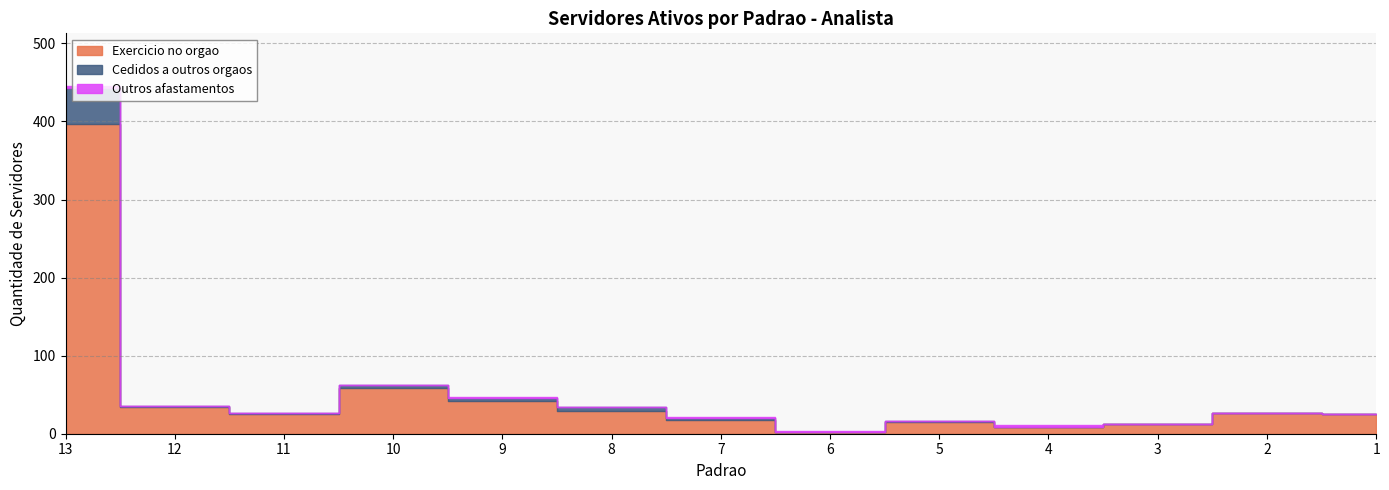

Rank the series by their maximum value, from highest to lowest.

Exercicio no orgao, Cedidos a outros orgaos, Outros afastamentos